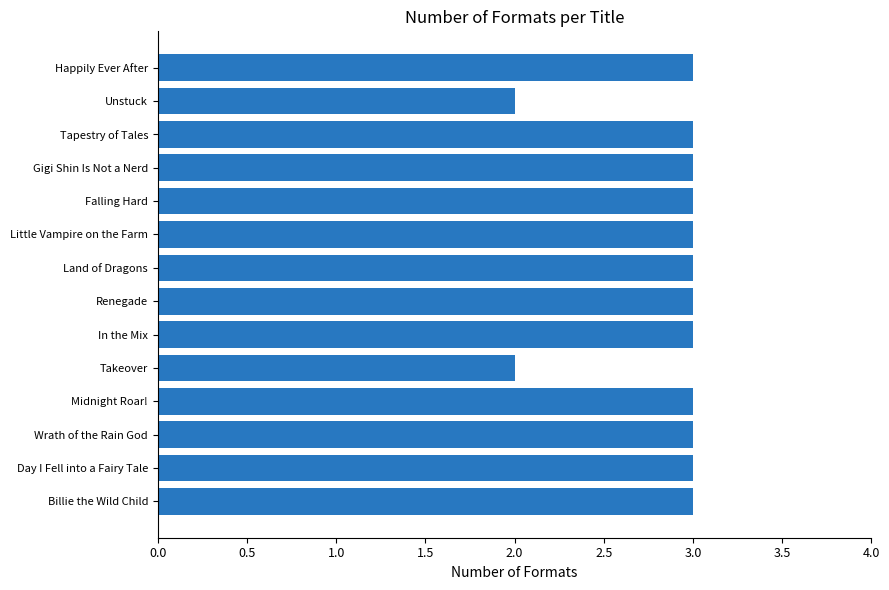

Count the number of categories in the chart.

14